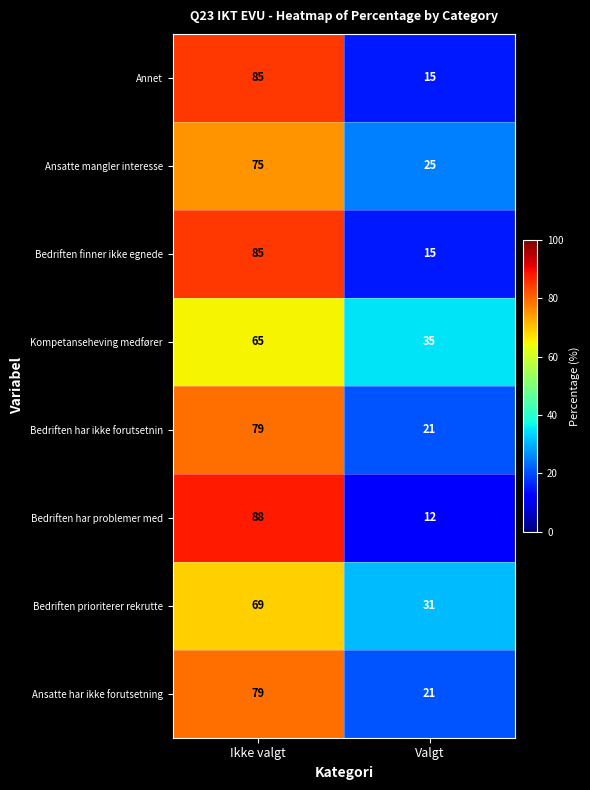

What value does the Bedriften finner ikke egnede series have at Valgt, to the nearest 10?

20